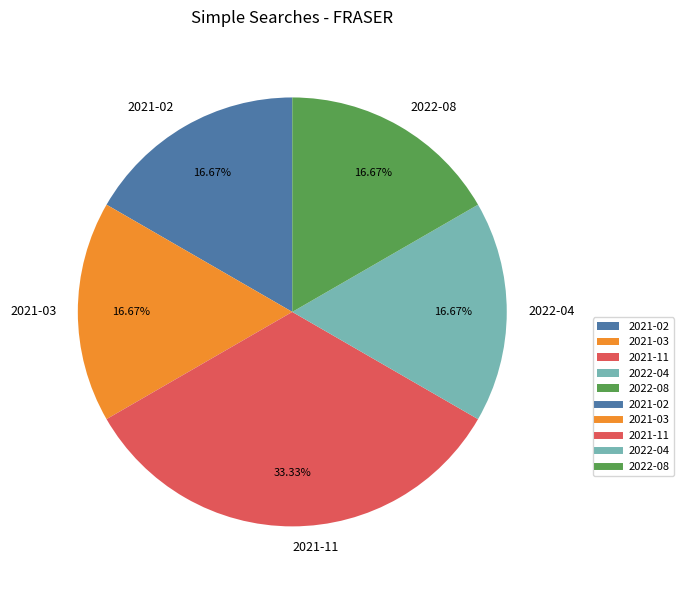

True or false: 2022-08 accounts for 24% of the total.

False